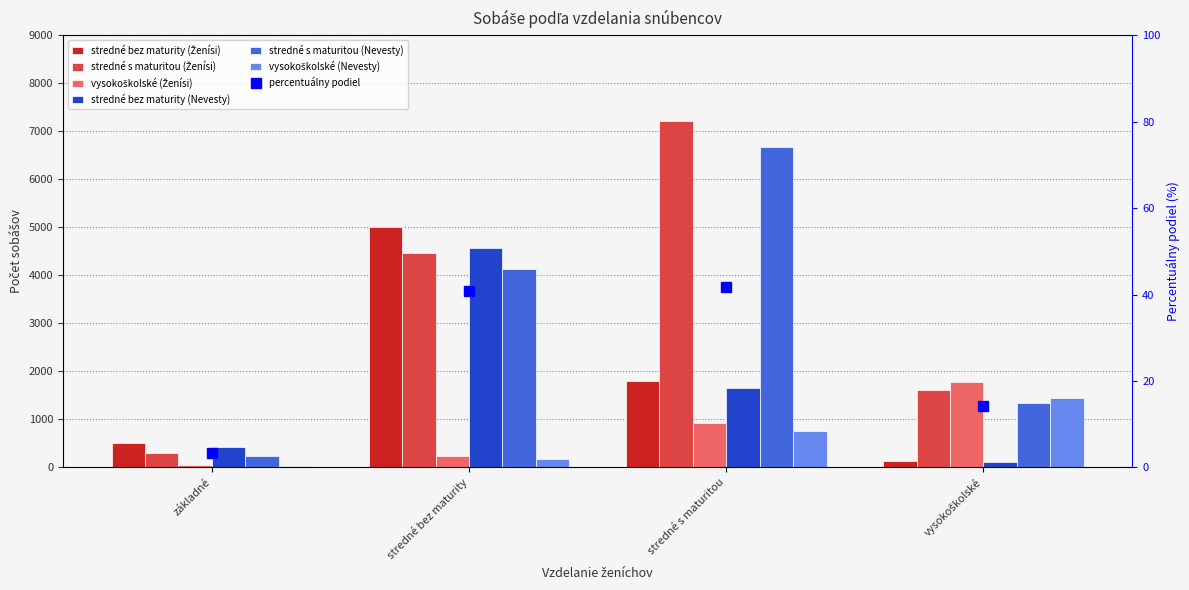

At which category is the sum across all series the highest?

stredné s maturitou